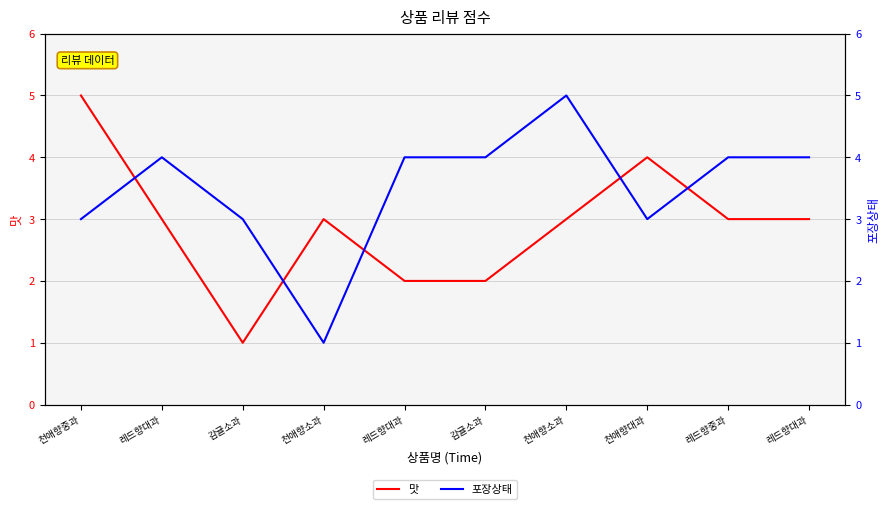

How many categories are shown in the chart?

10